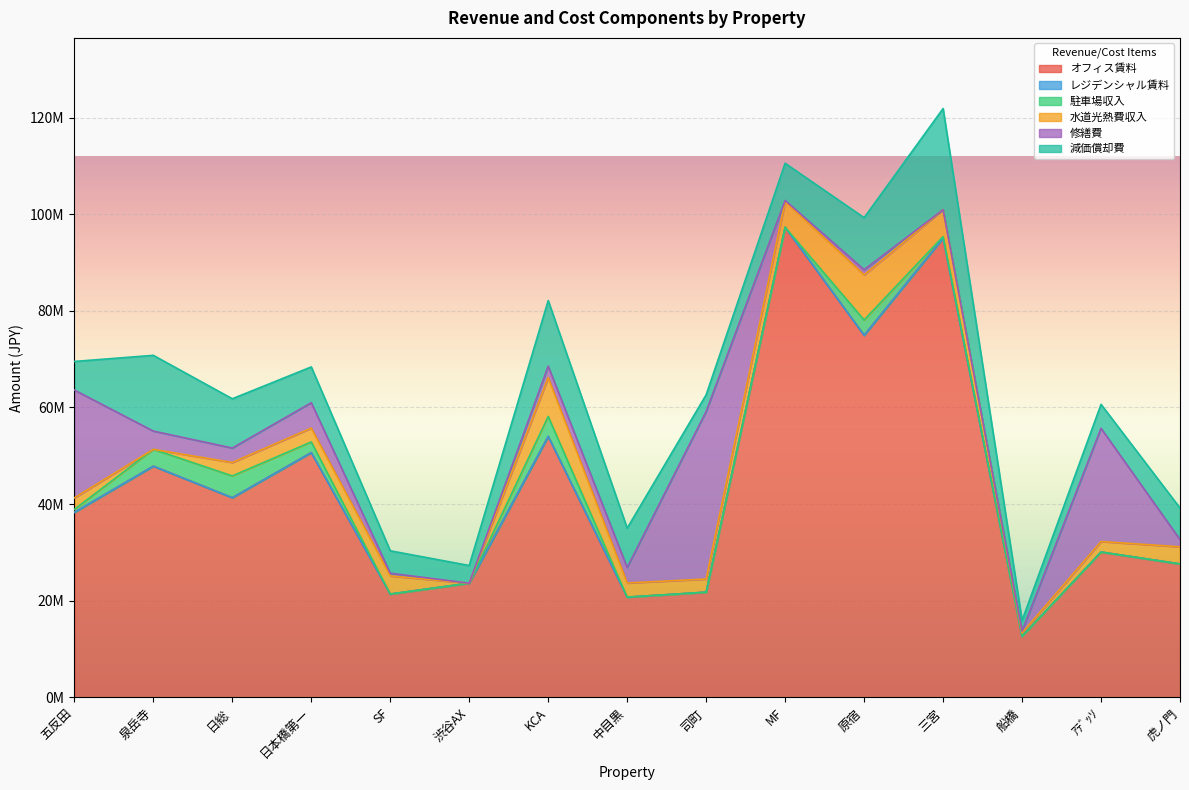

What is the label of the 13th point from the right?

日総